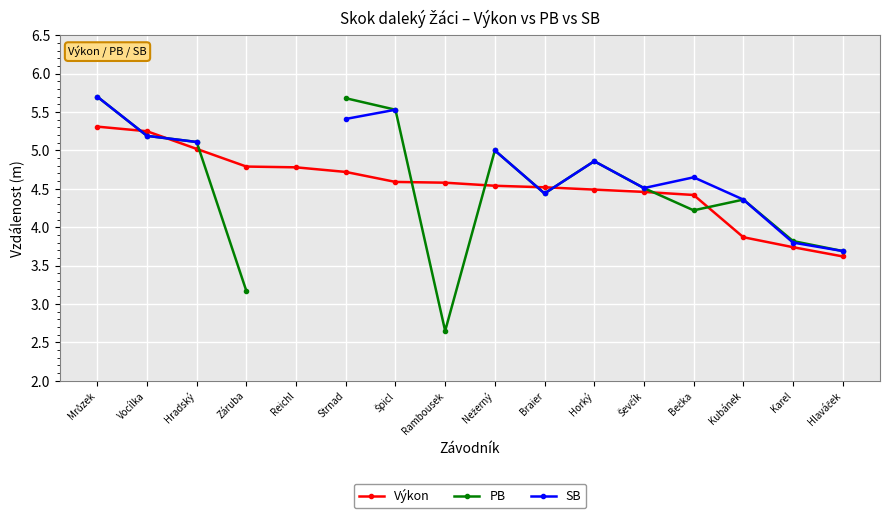

At how many categories does at least one series exceed 3?

16